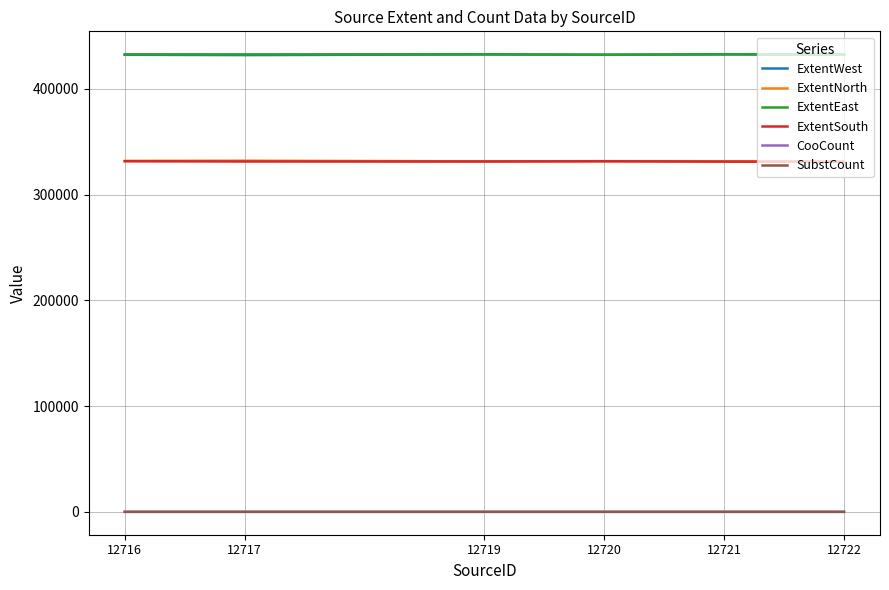

Count the number of categories in the chart.

6